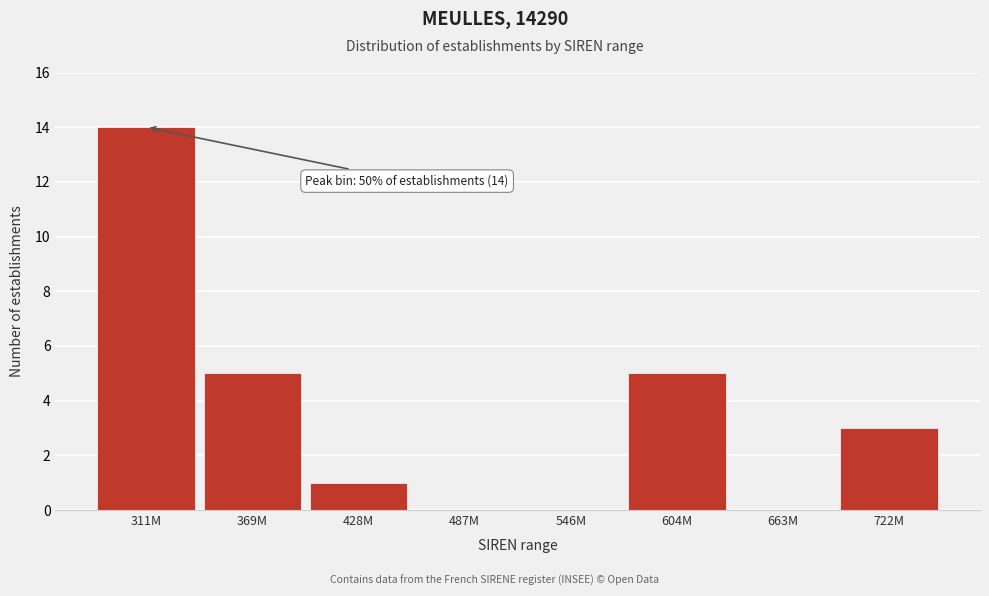

Reading right to left, extract all data points from this chart.

722M=3	663M=0	604M=5	546M=0	487M=0	428M=1	369M=5	311M=14